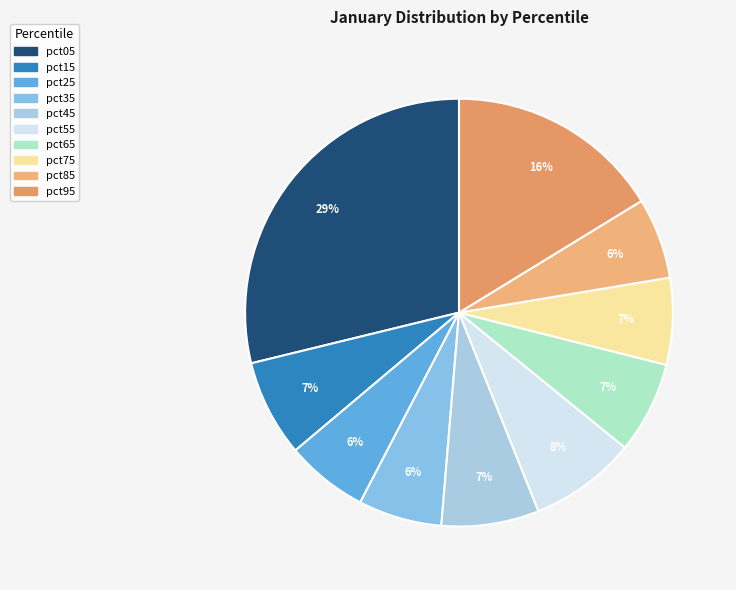

Does pct45 account for over 50% of the chart?

No